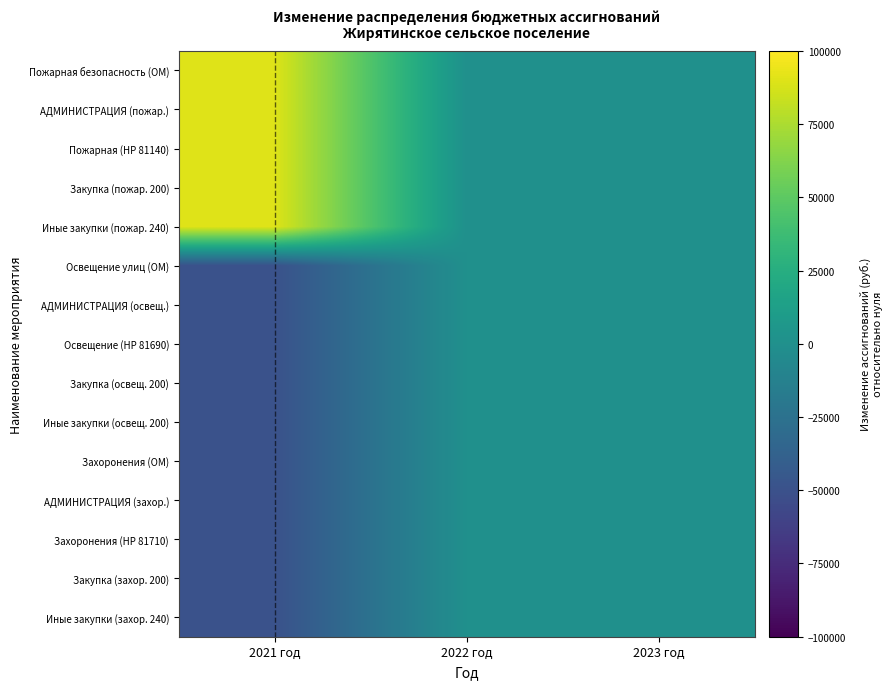

How many distinct data groups are displayed?

15